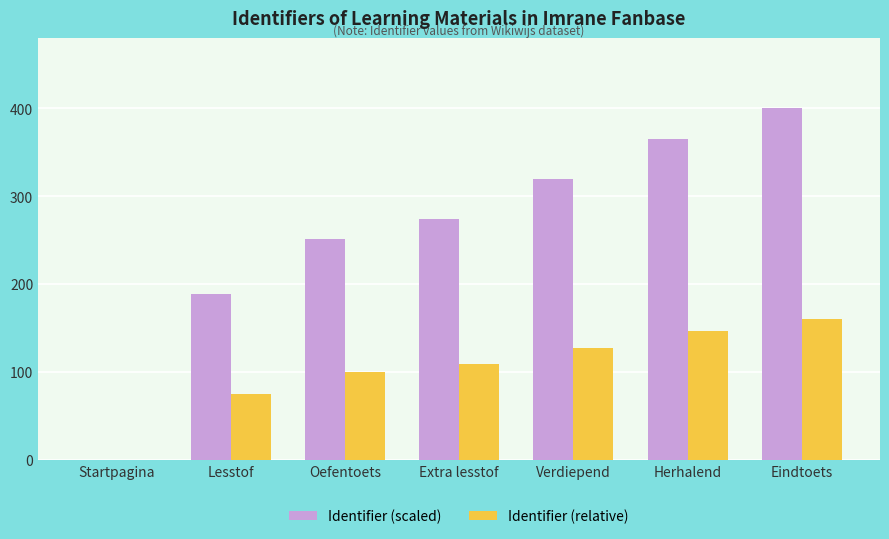

The value of Identifier (scaled) at Eindtoets is 188.7. True or false?

False